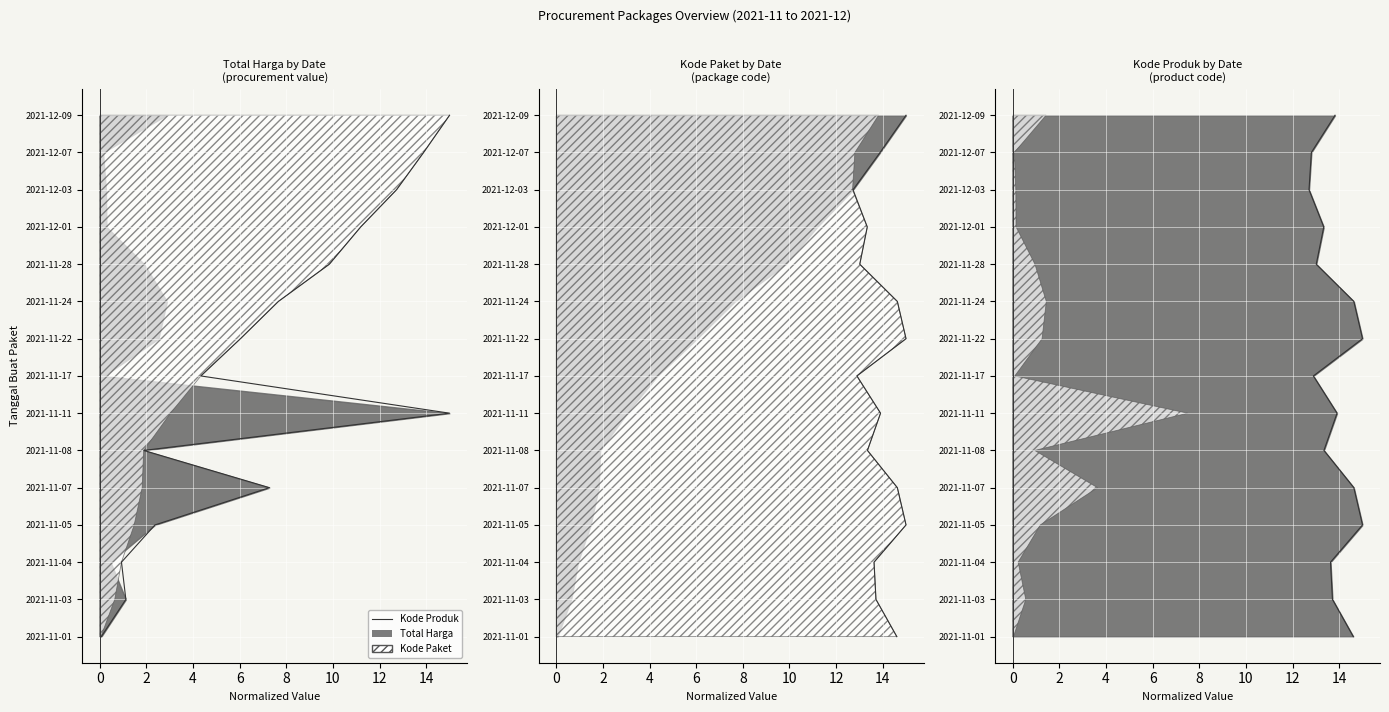

True or false: the data has more than 1 interior local peaks.

False